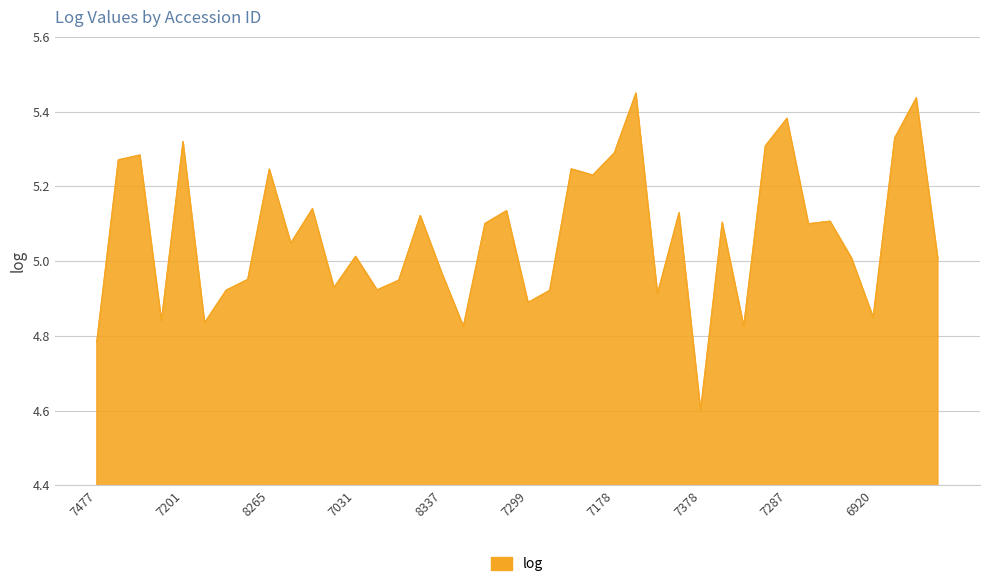

What is the smallest value displayed?

4.6